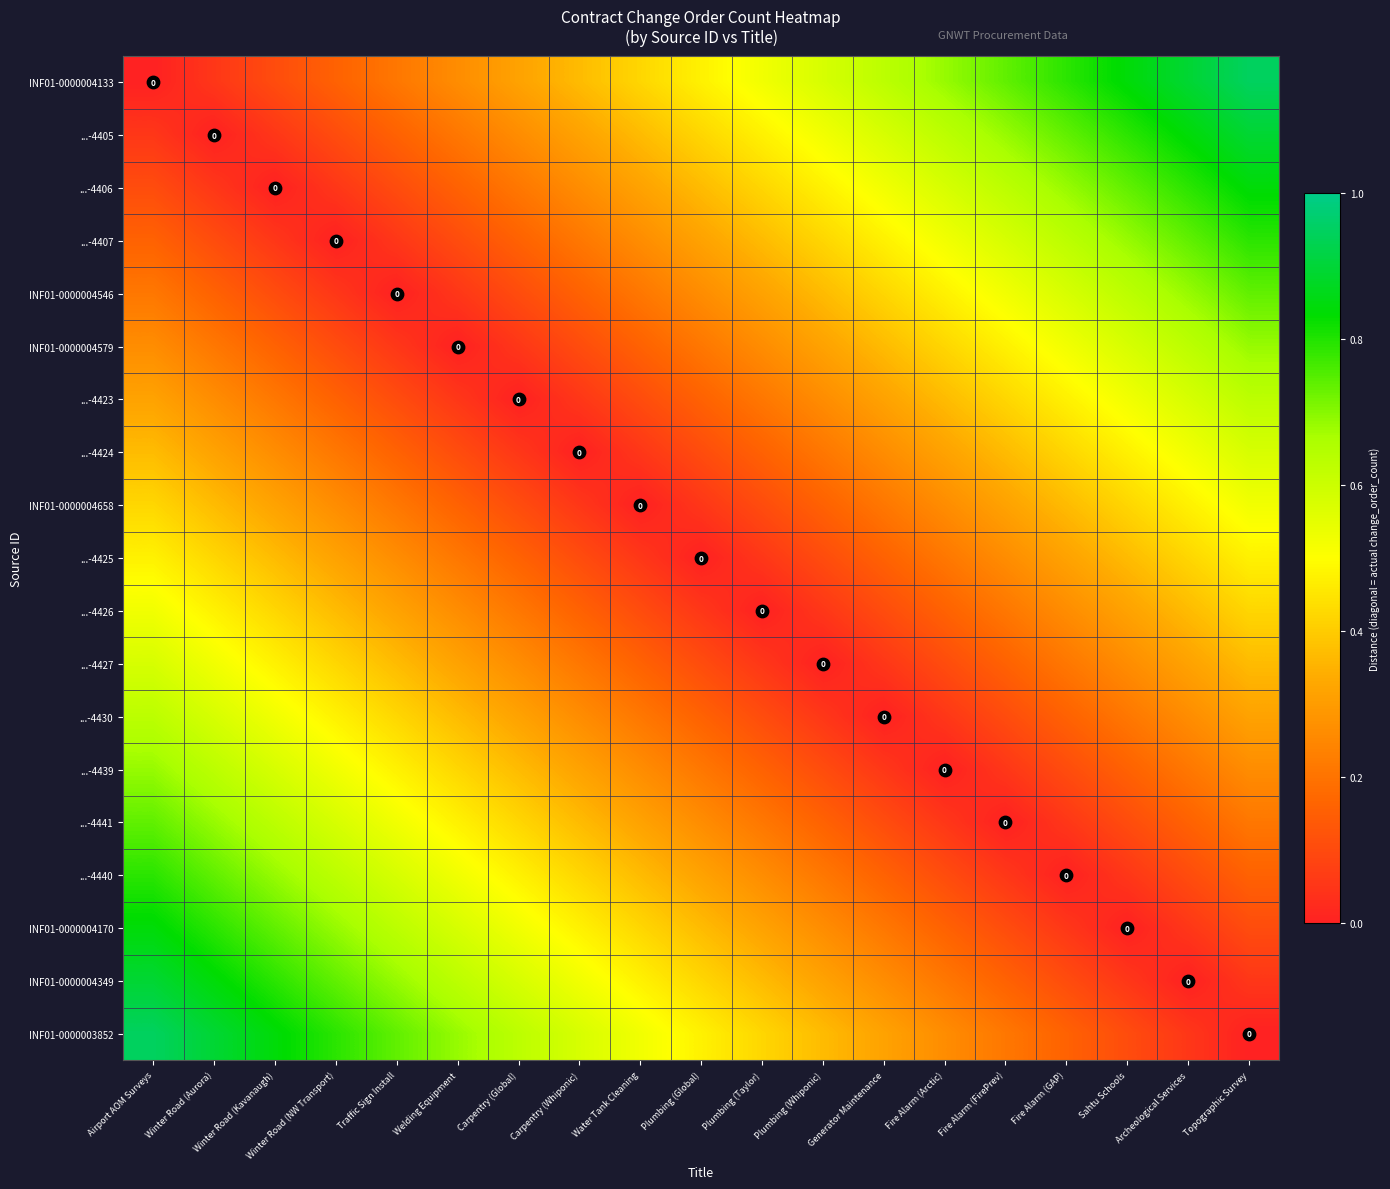

What is the approximate value of ...-4406 at Plumbing (Whiponic)?

0.5